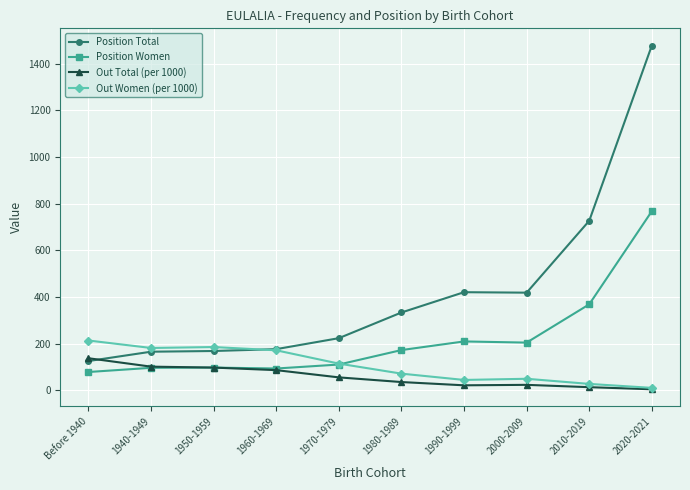

What is the sum of all Out Women (per 1000) values?

1075